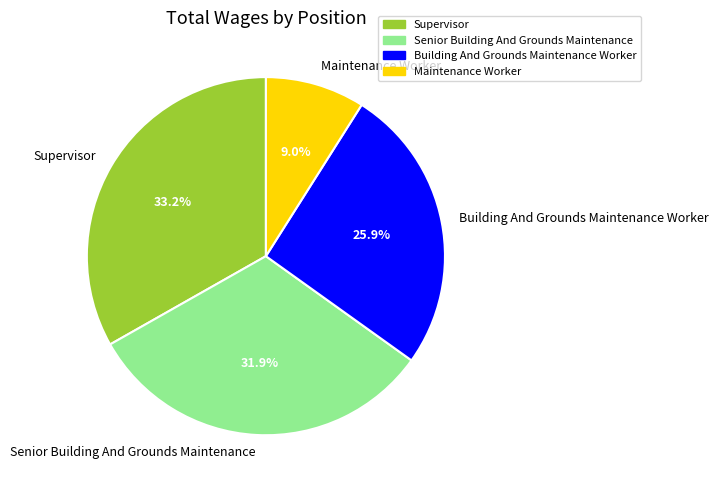

How much of the chart is everything except Senior Building And Grounds Maintenance?

68.1%